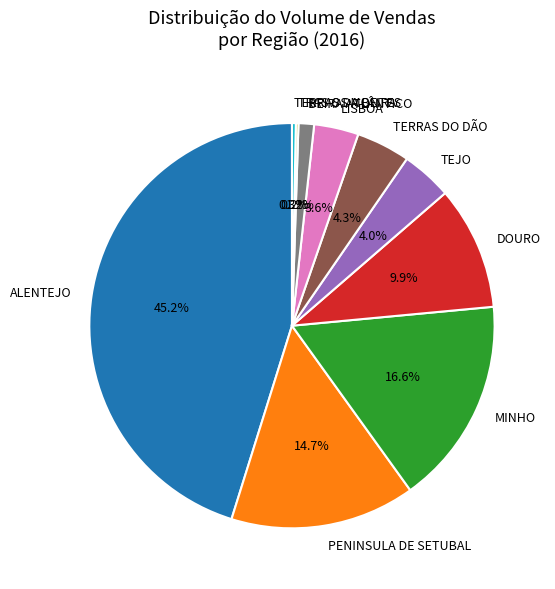

To the nearest percent, what is the difference between the ALENTEJO and MINHO slice percentages?

29%